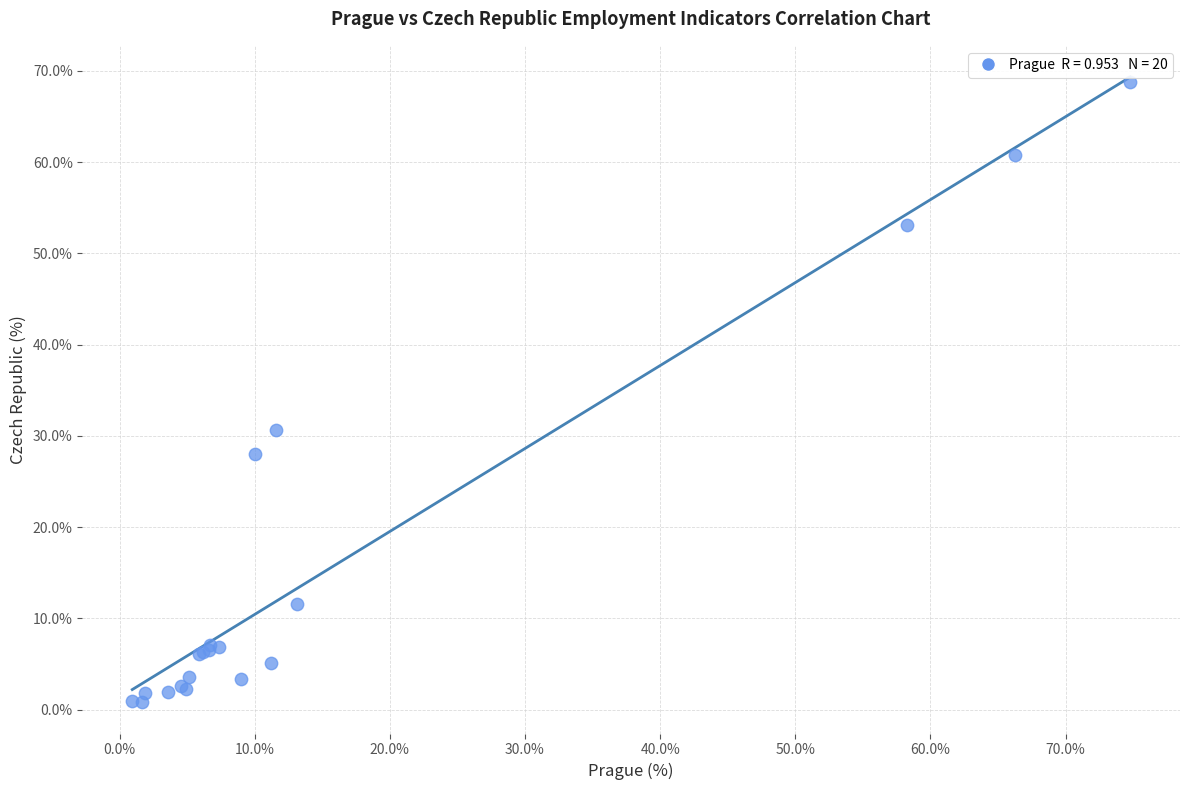

What Y value in the scatter plot is closest to 34?

30.7